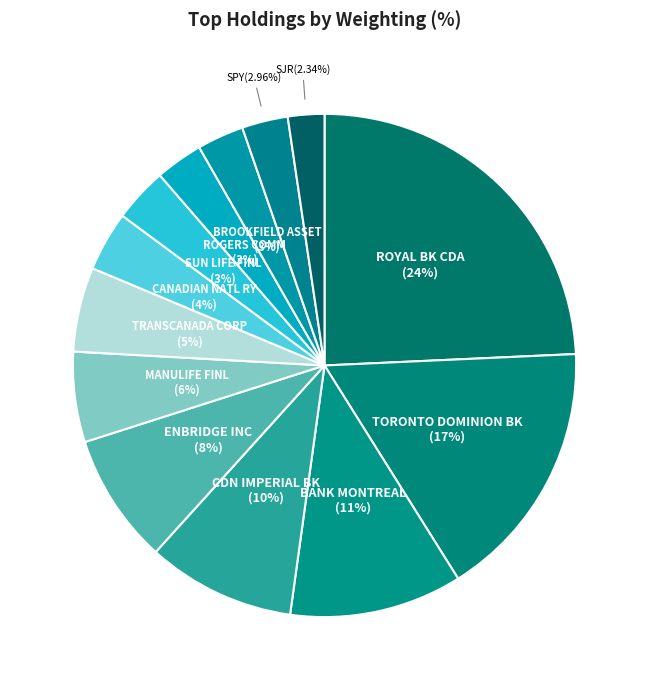

Count the number of slices in the pie.

13